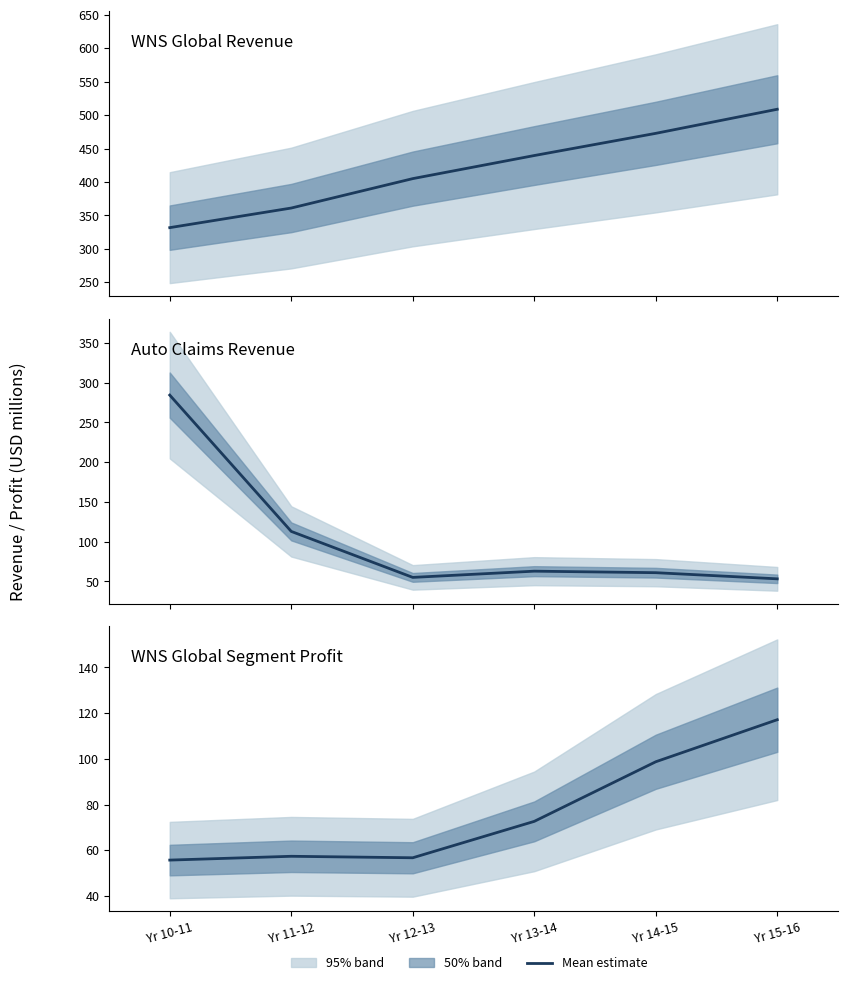

True or false: WNS Global Revenue and Auto Claims Revenue cross at least once.

False